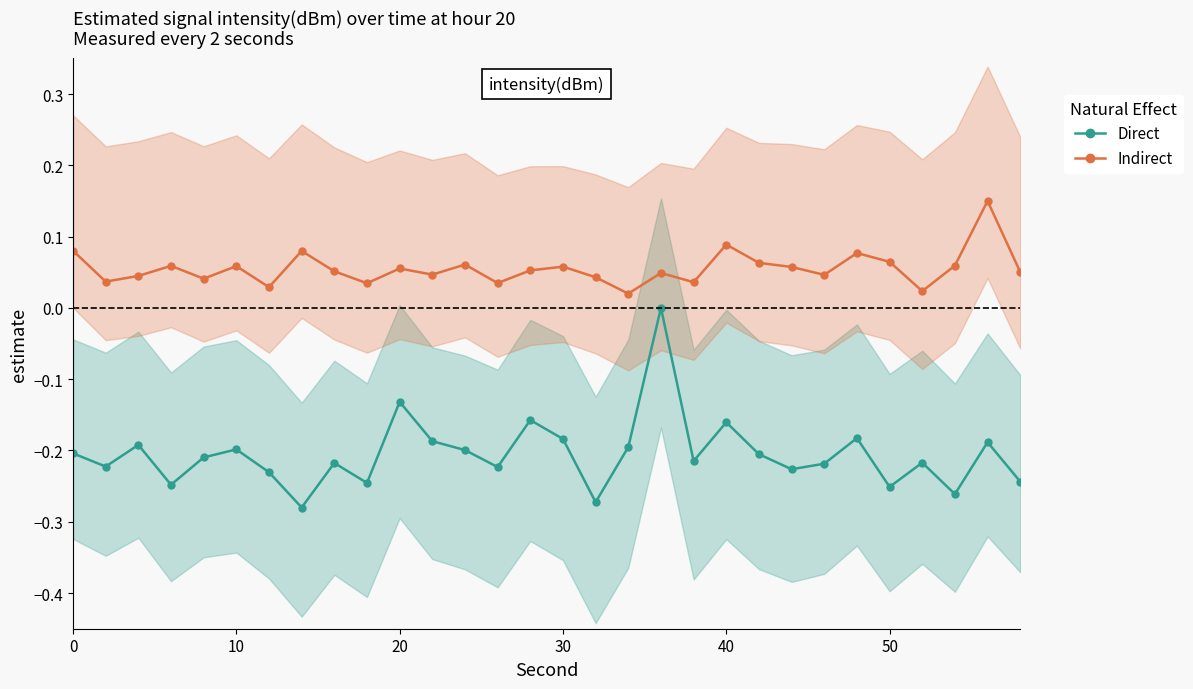

Reading left to right, list all the values displayed in this chart.

Direct: -0.2	-0.2	-0.2	-0.2	-0.2	-0.2	-0.2	-0.3	-0.2	-0.2	-0.1	-0.2	-0.2	-0.2	-0.2	-0.2	-0.3	-0.2	0.0	-0.2	-0.2	-0.2	-0.2	-0.2	-0.2	-0.3	-0.2	-0.3	-0.2	-0.2
Indirect: 0.1	0.0	0.0	0.1	0.0	0.1	0.0	0.1	0.1	0.0	0.1	0.0	0.1	0.0	0.1	0.1	0.0	0.0	0.0	0.0	0.1	0.1	0.1	0.0	0.1	0.1	0.0	0.1	0.1	0.1